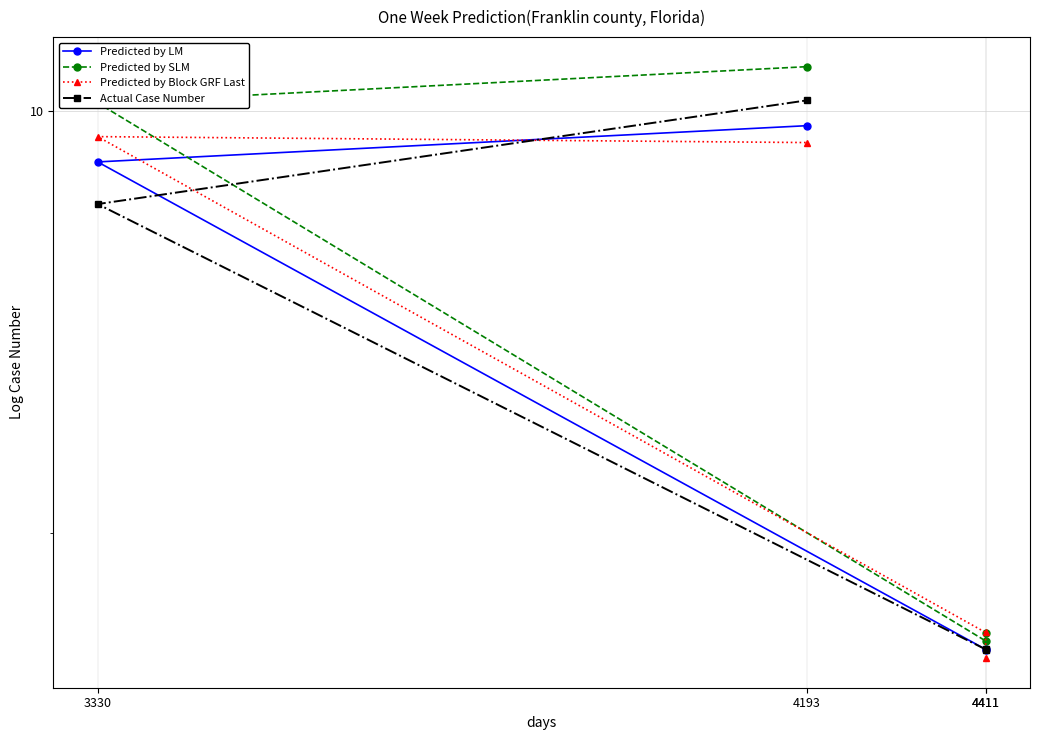

True or false: Predicted by LM and Predicted by SLM intersect in this chart.

False